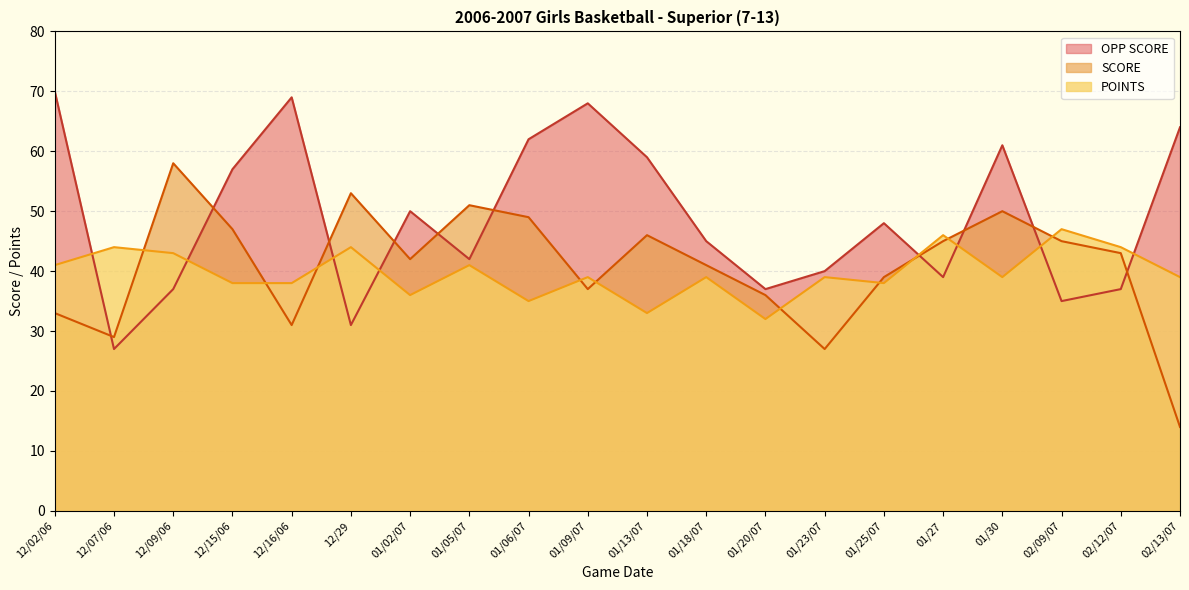

Does the chart display data point markers on the line(s)?

No